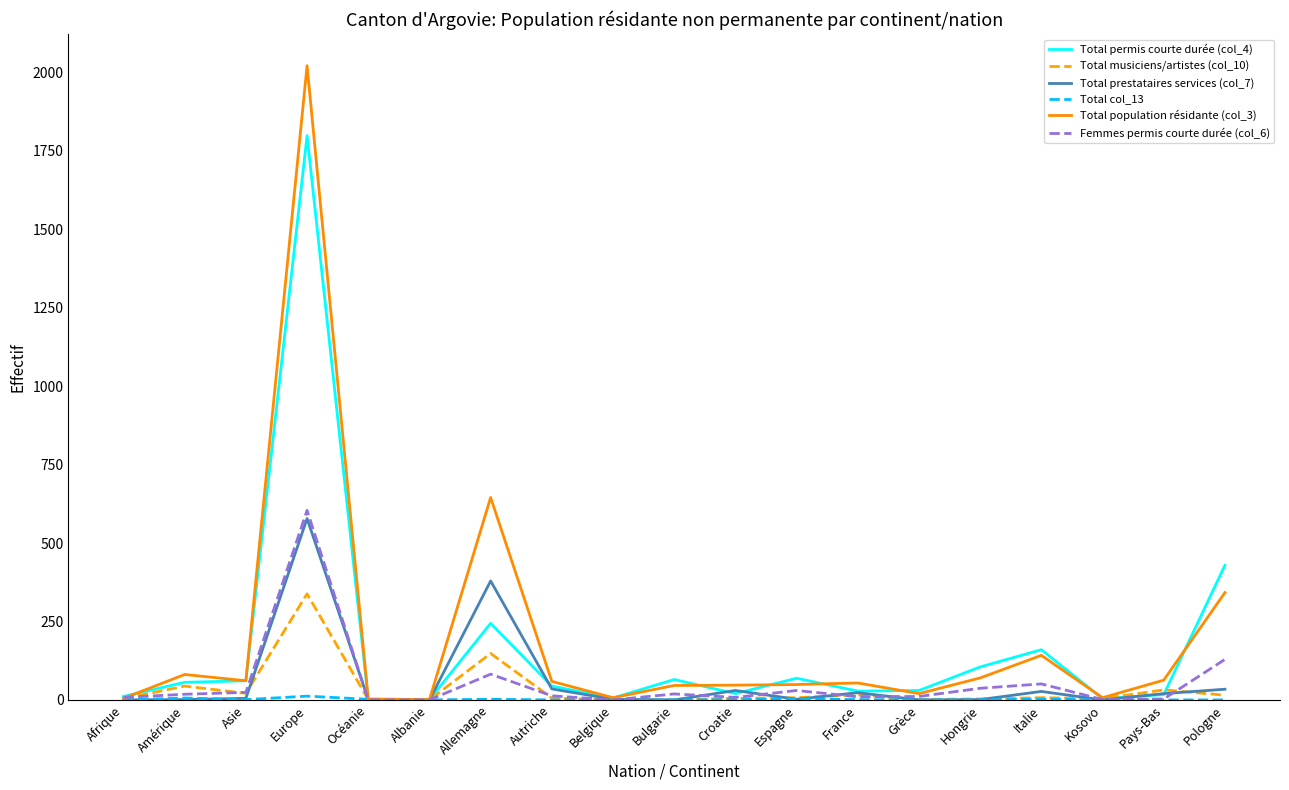

True or false: Total permis courte durée (col_4) has a value of 44 at Autriche.

True